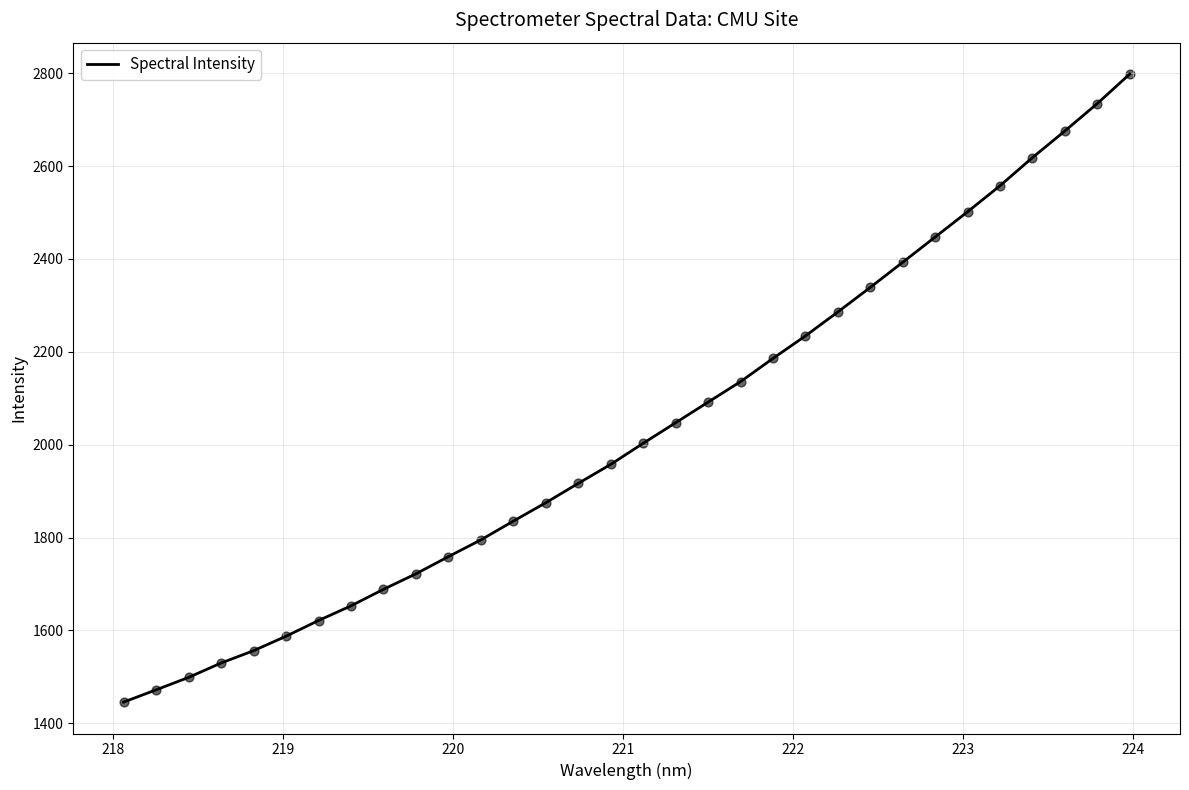

What is the greatest value displayed?

2798.2